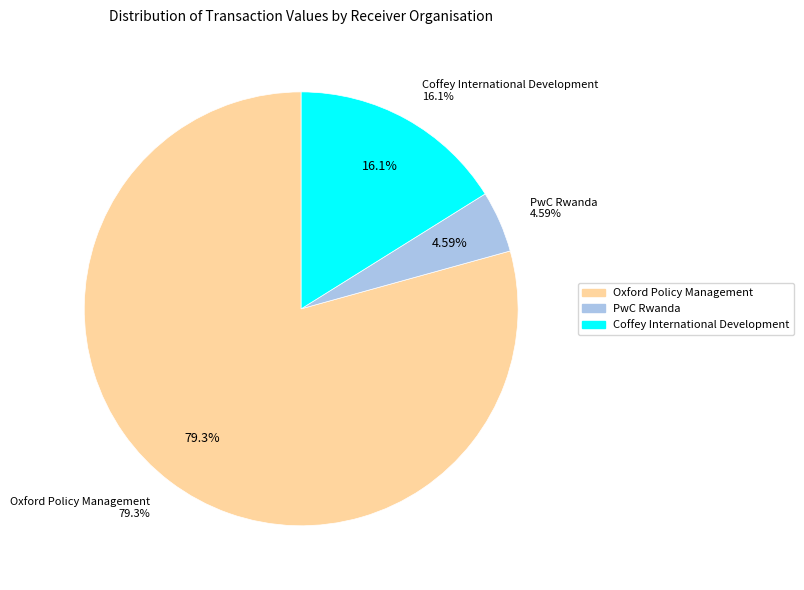

Which category accounts for the majority?

Oxford Policy Management